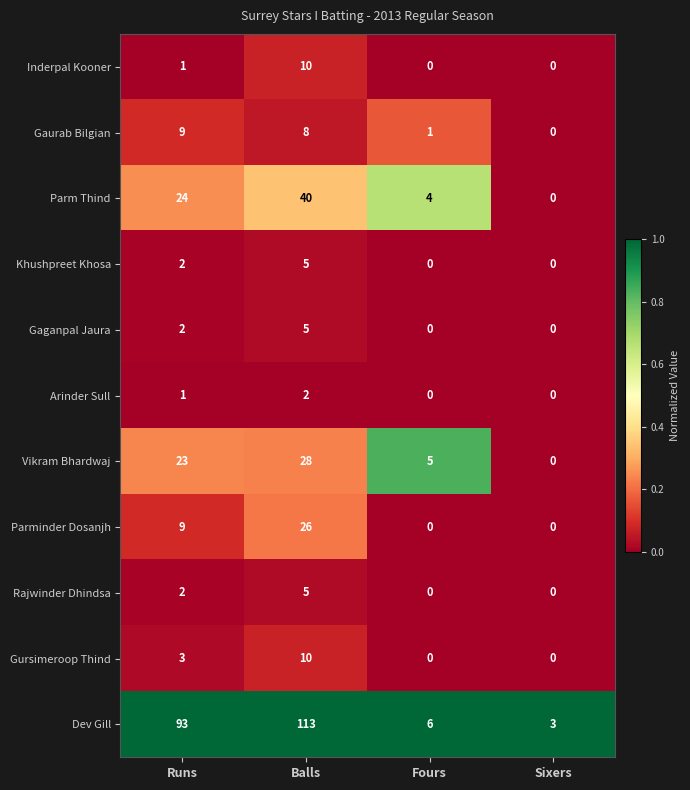

At which category is the sum across all series the highest?

Balls